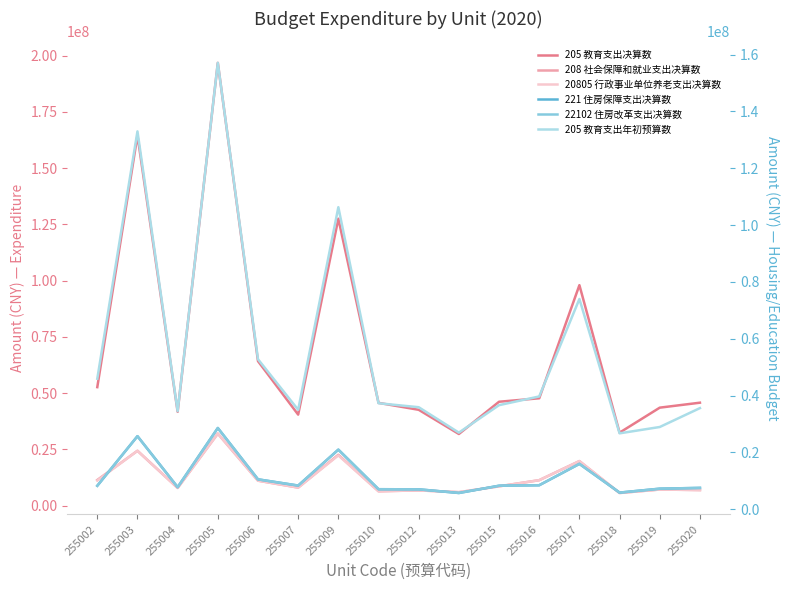

Is this an area chart (filled region under the line)?

No